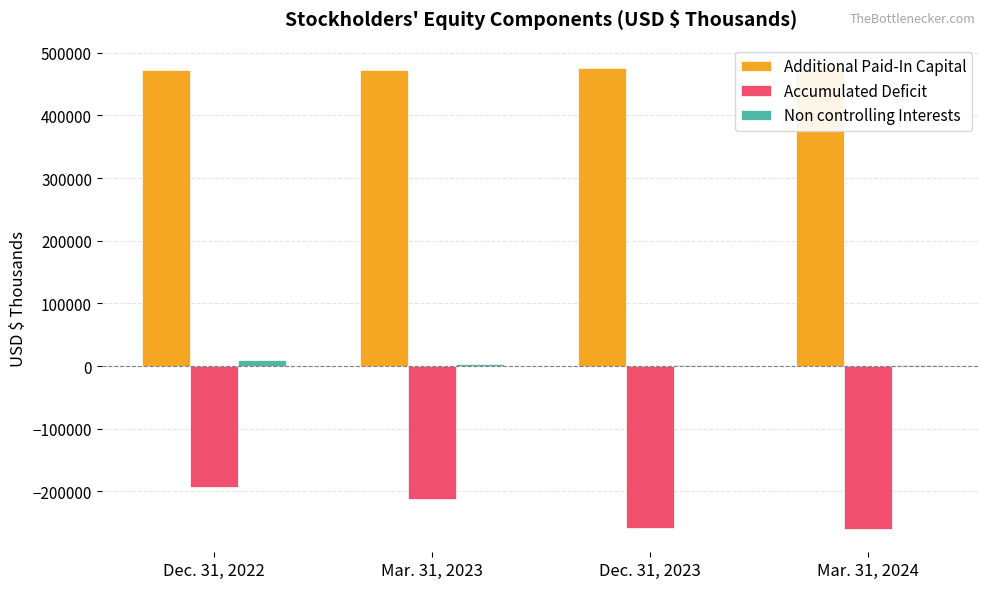

Rank the series at Mar. 31, 2023 from lowest to highest value.

Accumulated Deficit, Non controlling Interests, Additional Paid-In Capital